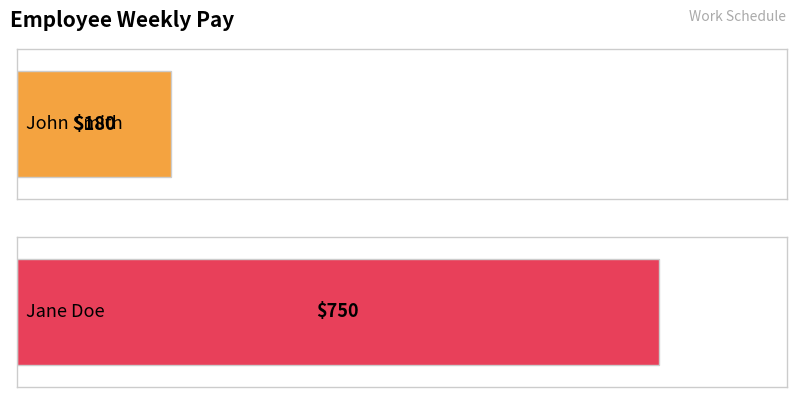

Reading left to right, list all the values displayed in this chart.

John Smith=180	Jane Doe=750